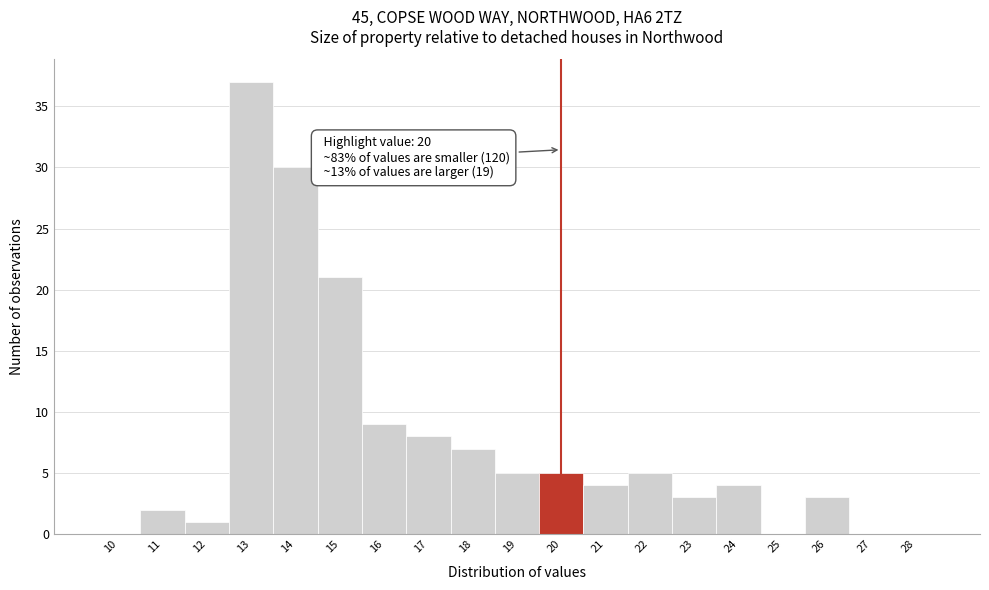

Reading left to right, transcribe all the data shown in this chart.

10=0	11=2	12=1	13=37	14=30	15=21	16=9	17=8	18=7	19=5	20=5	21=4	22=5	23=3	24=4	25=0	26=3	27=0	28=0